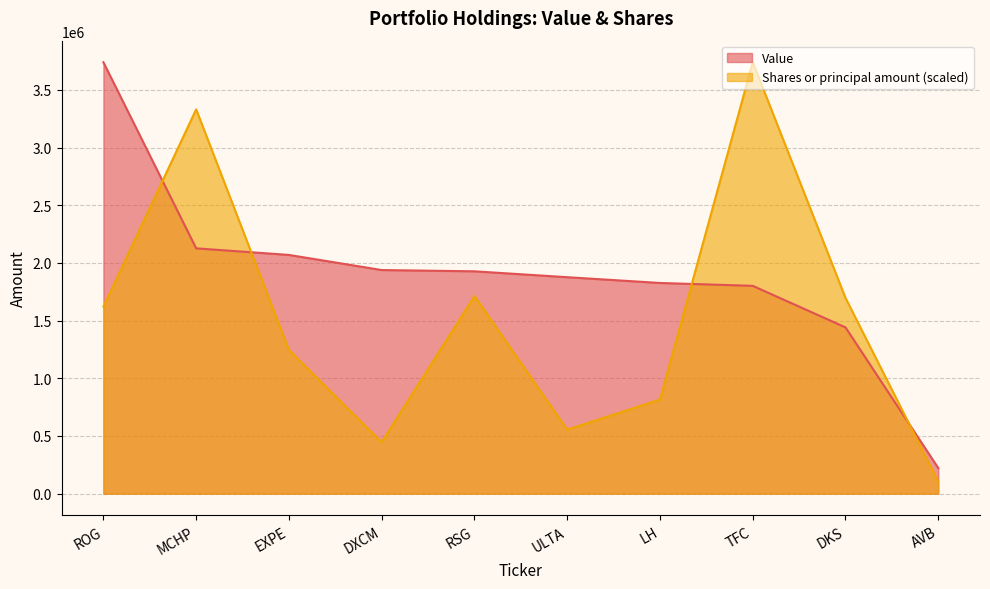

Which series has the widest spread of values?

Shares or principal amount (scaled)